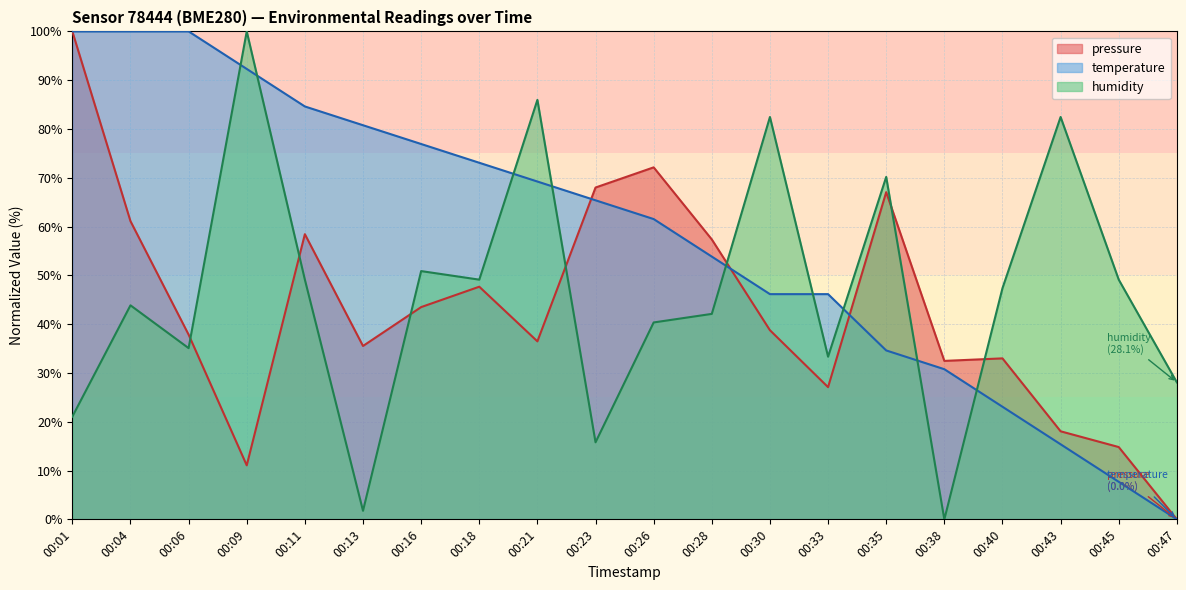

At which category does pressure reach its first local valley?

00:09